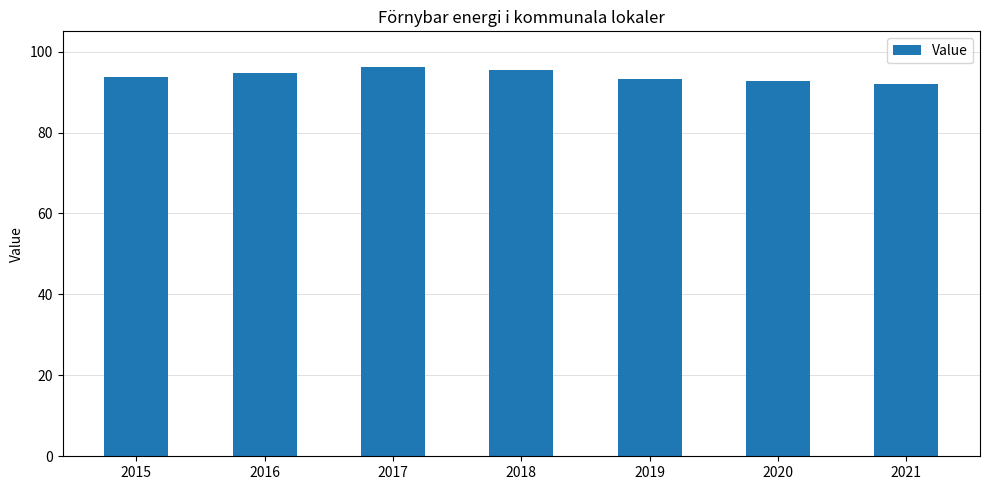

What is the value of the 2nd bar from the left?

94.6